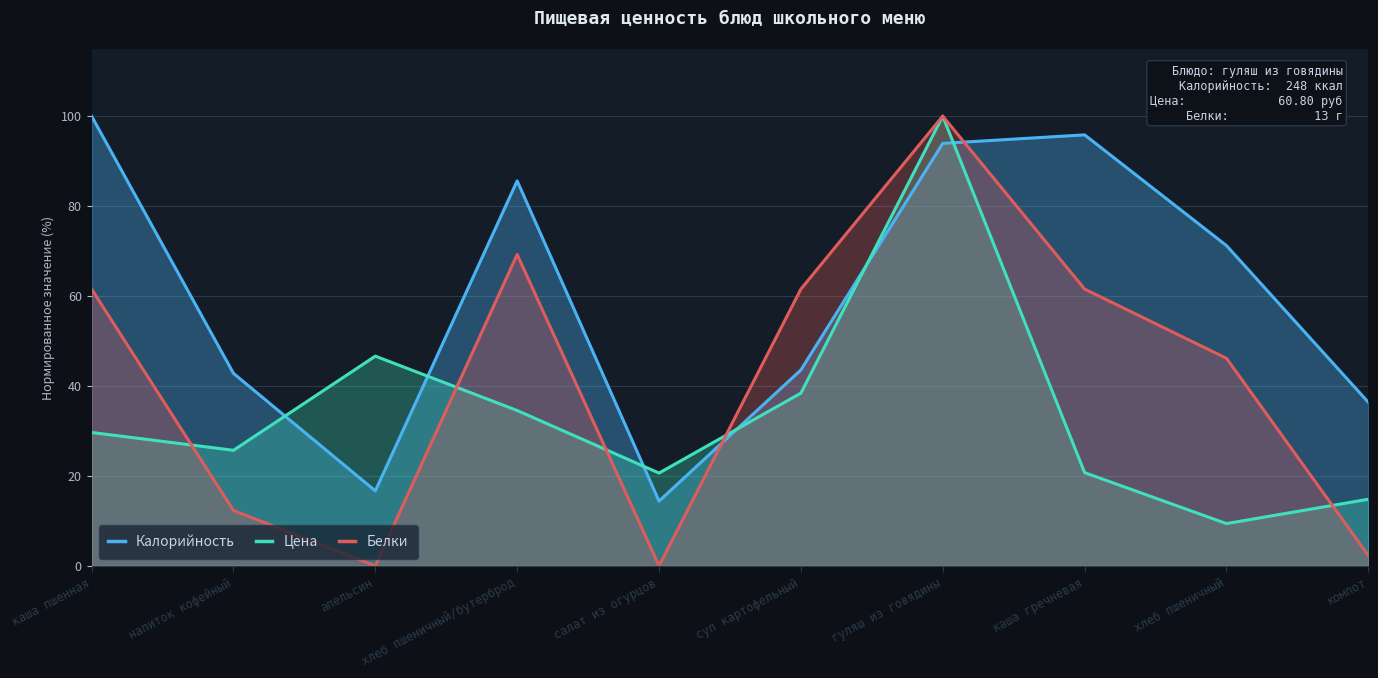

What is the difference between the Белки values at гуляш из говядины and суп картофельный?

38.5